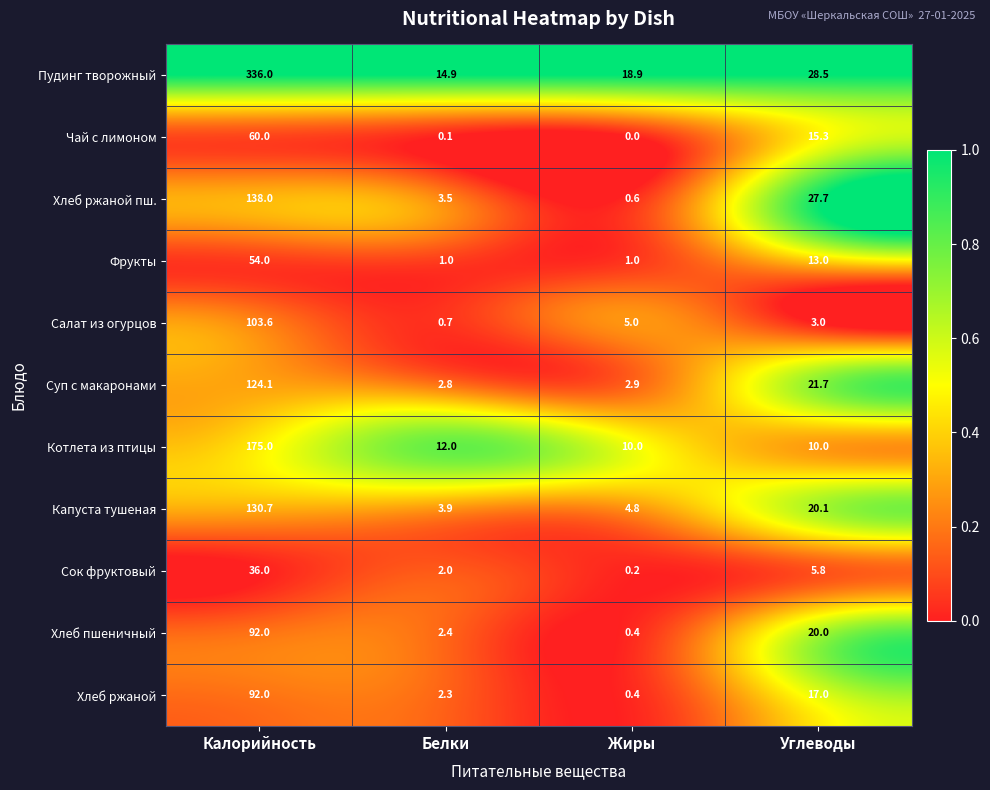

What is the difference between the Хлеб пшеничный values at Углеводы and Калорийность?

72.0